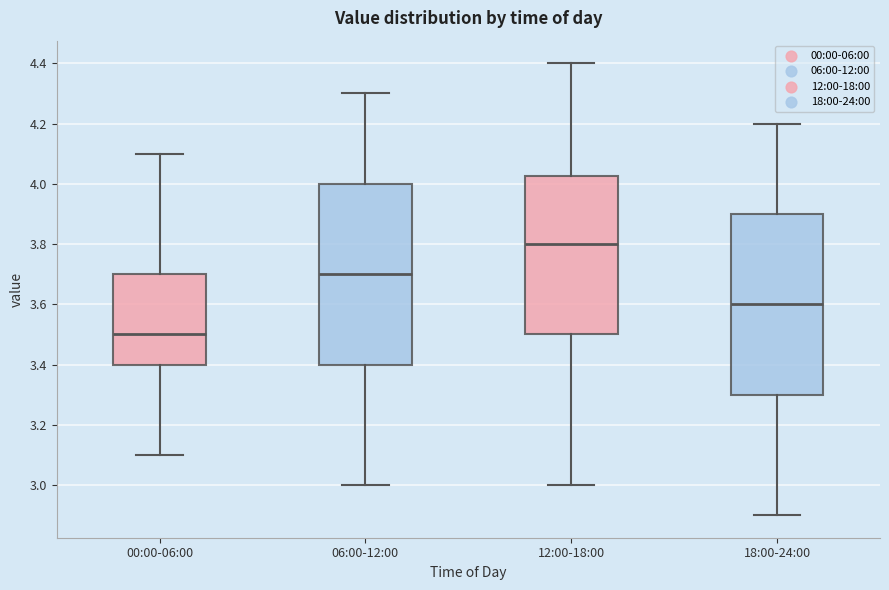

Where does the lower whisker of the box for 12:00-18:00 end on the y-axis? The values are not printed on the chart, so give them approximately, as read against the axis.

3.00